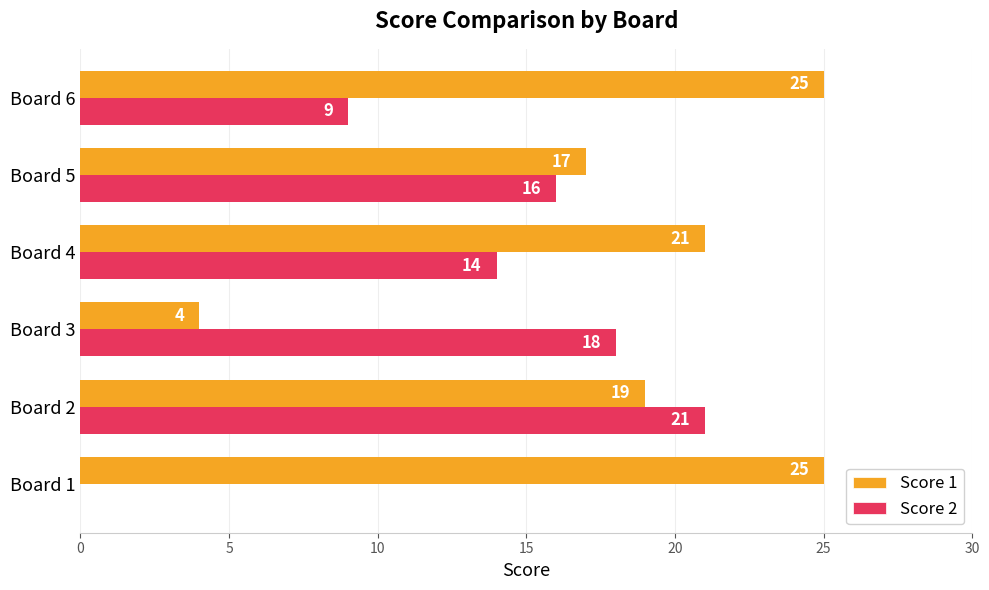

Read the Score 1 value at Board 6, to the nearest 5.

25